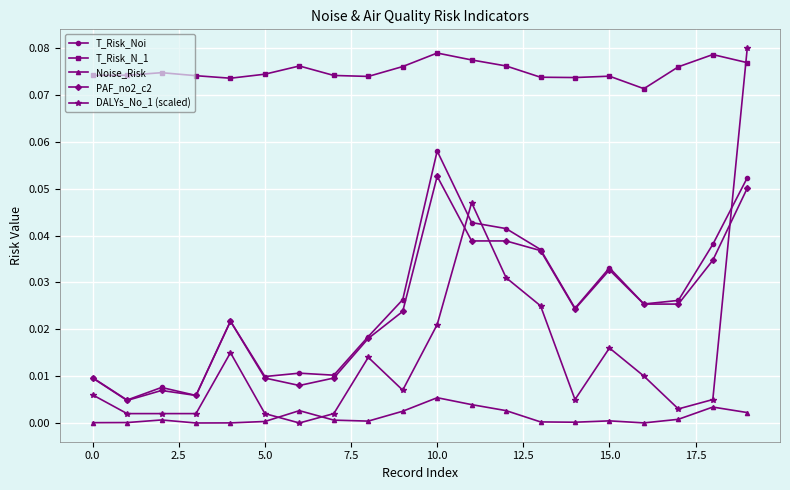

True or false: DALYs_No_1 (scaled) has more than 2 points higher than both neighbors.

True